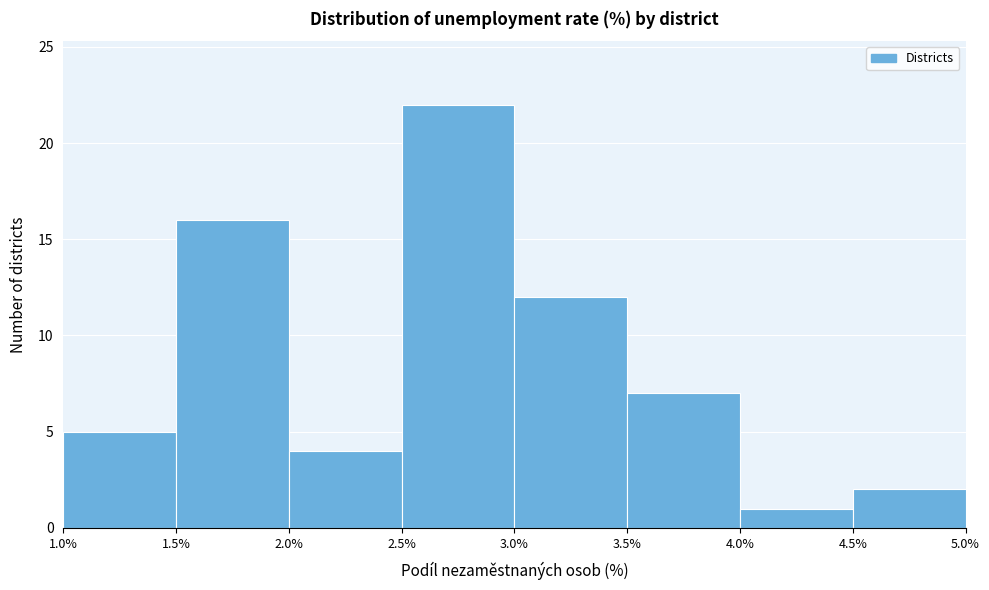

What is the height of the bar covering 4.5% to 5.0% on the x-axis? The values are not printed on the chart, so give them approximately, as read against the axis.

2